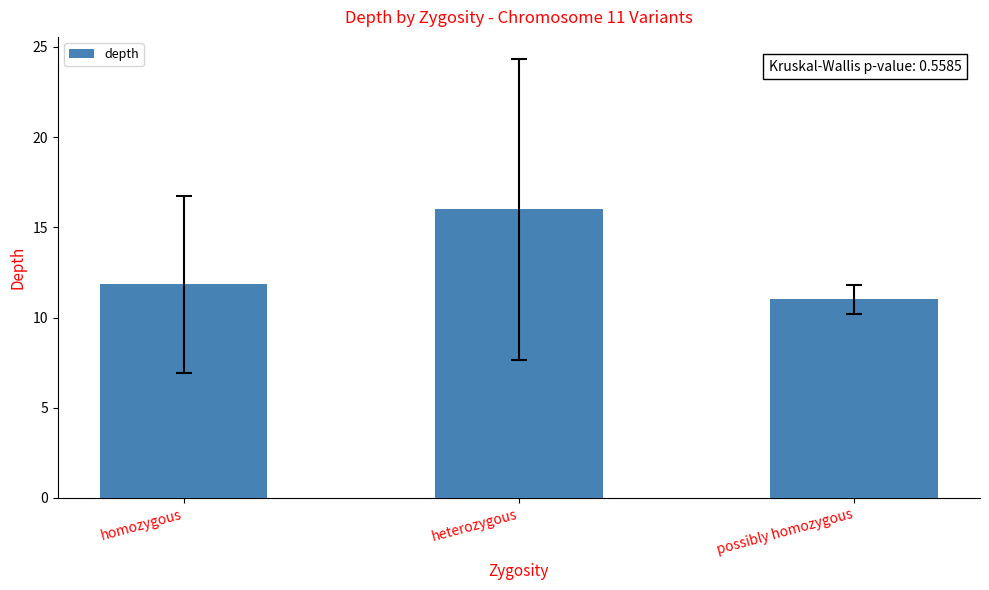

What is the change in value from homozygous to heterozygous?

+4.2